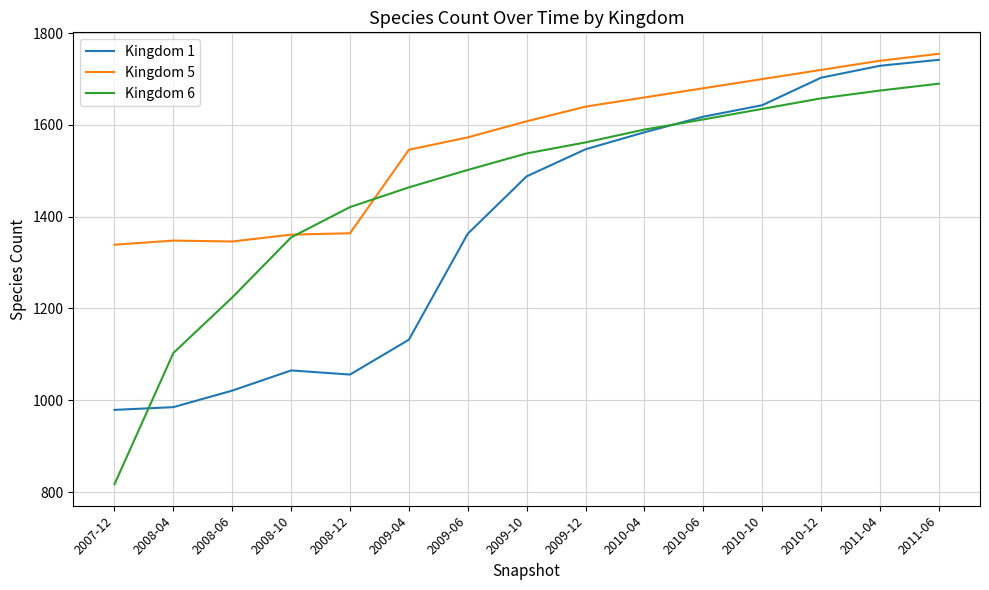

What is the highest value of the Kingdom 6 series?

1690